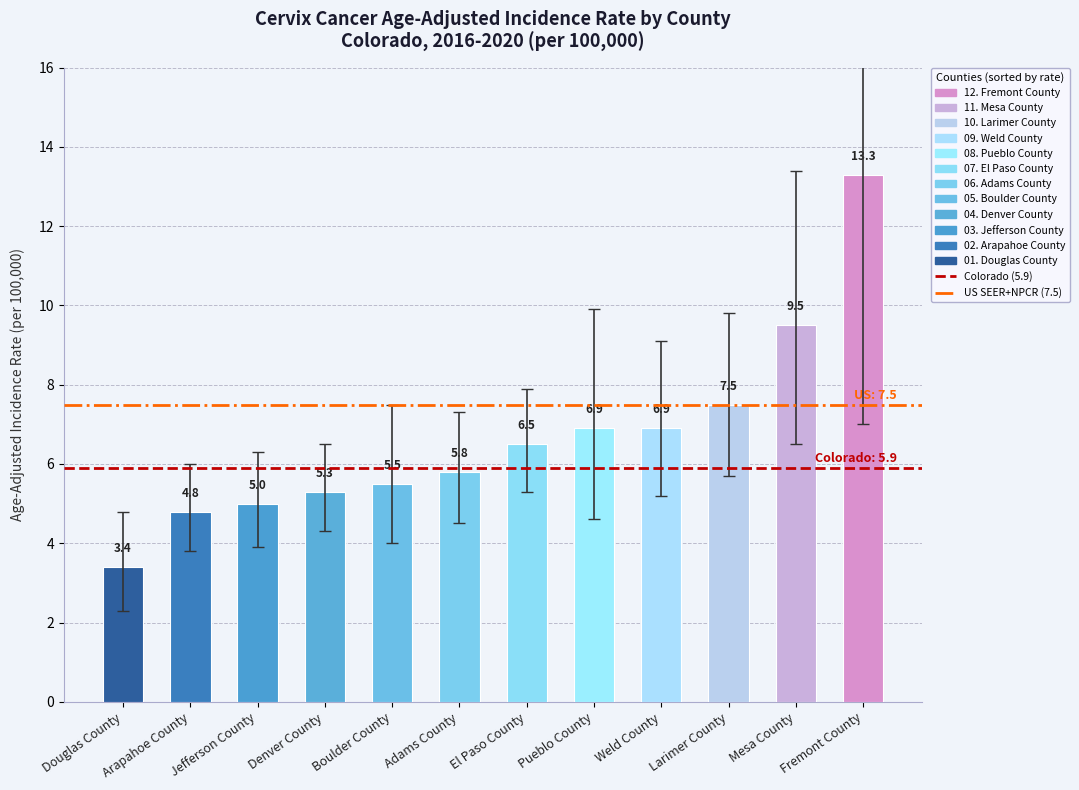

What is the value of the Colorado (5.9) bar at the 1st from the left?

5.9